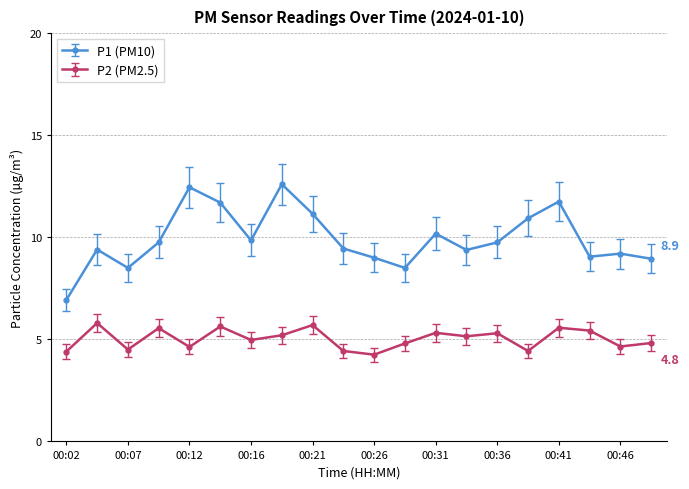

What is the maximum value shown in the chart?

12.6